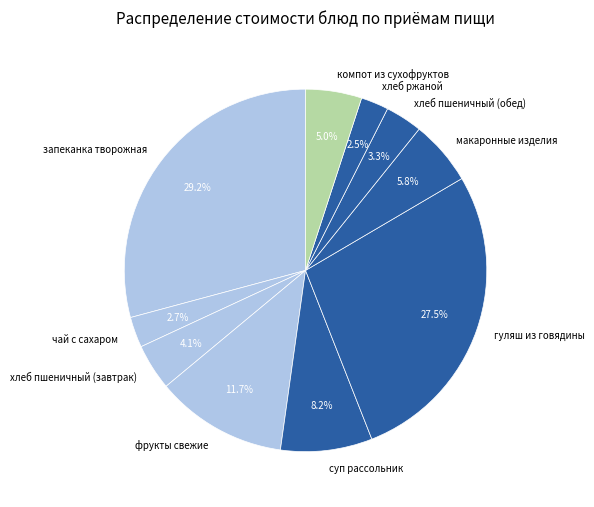

To the nearest percent, what portion does хлеб пшеничный (обед) represent?

3%